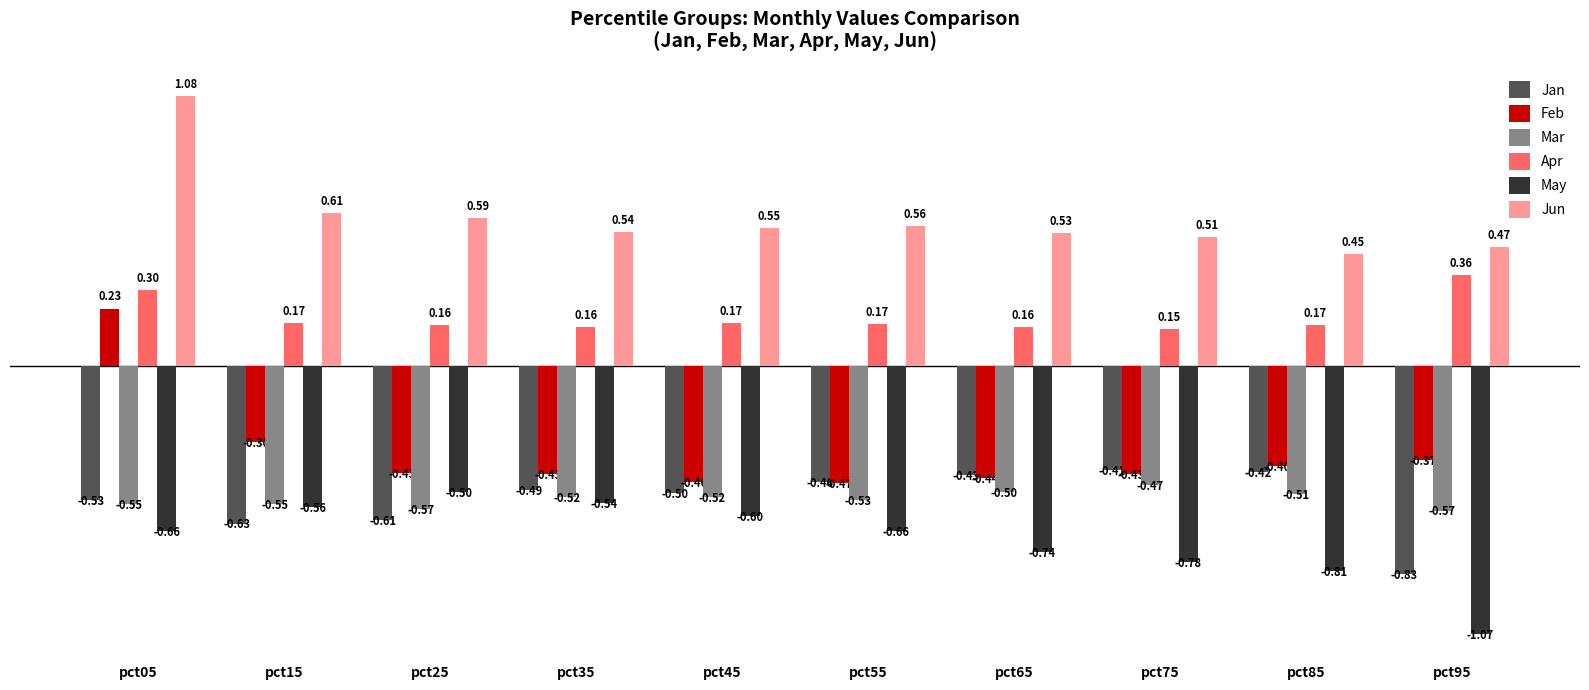

At which label does Feb first exceed 0?

pct05